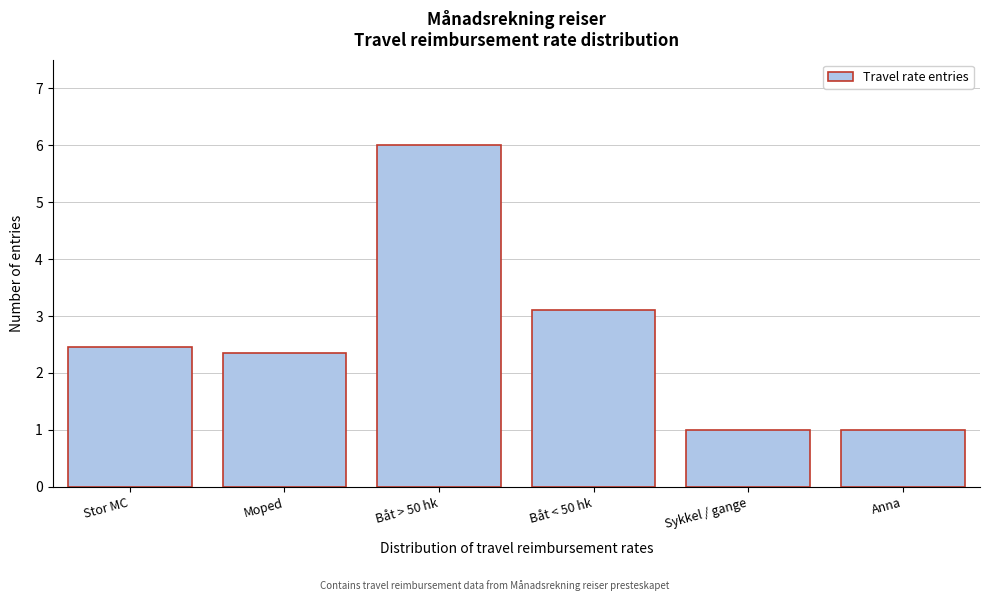

Reading left to right, transcribe all the data shown in this chart.

Stor MC=2.5	Moped=2.4	Båt > 50 hk=6.0	Båt < 50 hk=3.1	Sykkel / gange=1.0	Anna=1.0